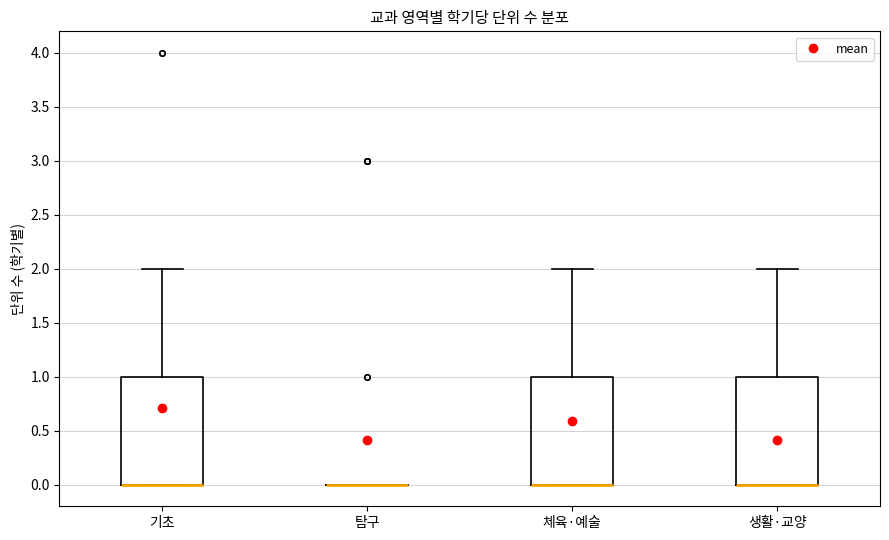

Reading left to right, read every box against the y-axis: the position of its median line, the range the box covers, and the ends of its whiskers. The values are not printed on the chart, so give them approximately, as read against the axis.

기초: median 0 (drawn on the box's lower edge), box 0 to 1, whiskers 0 to 2
탐구: box collapsed to a line at 0, whiskers 0 to 0
체육·예술: median 0 (drawn on the box's lower edge), box 0 to 1, whiskers 0 to 2
생활·교양: median 0 (drawn on the box's lower edge), box 0 to 1, whiskers 0 to 2